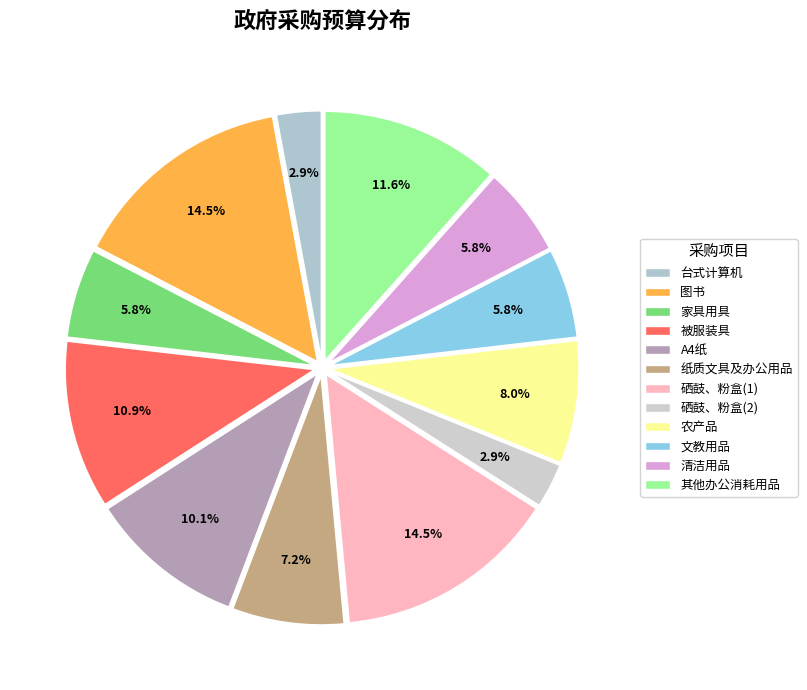

Rank the categories by value from highest to lowest.

图书, 硒鼓、粉盒(1), 其他办公消耗用品, 被服装具, A4纸, 农产品, 纸质文具及办公用品, 家具用具, 文教用品, 清洁用品, 台式计算机, 硒鼓、粉盒(2)